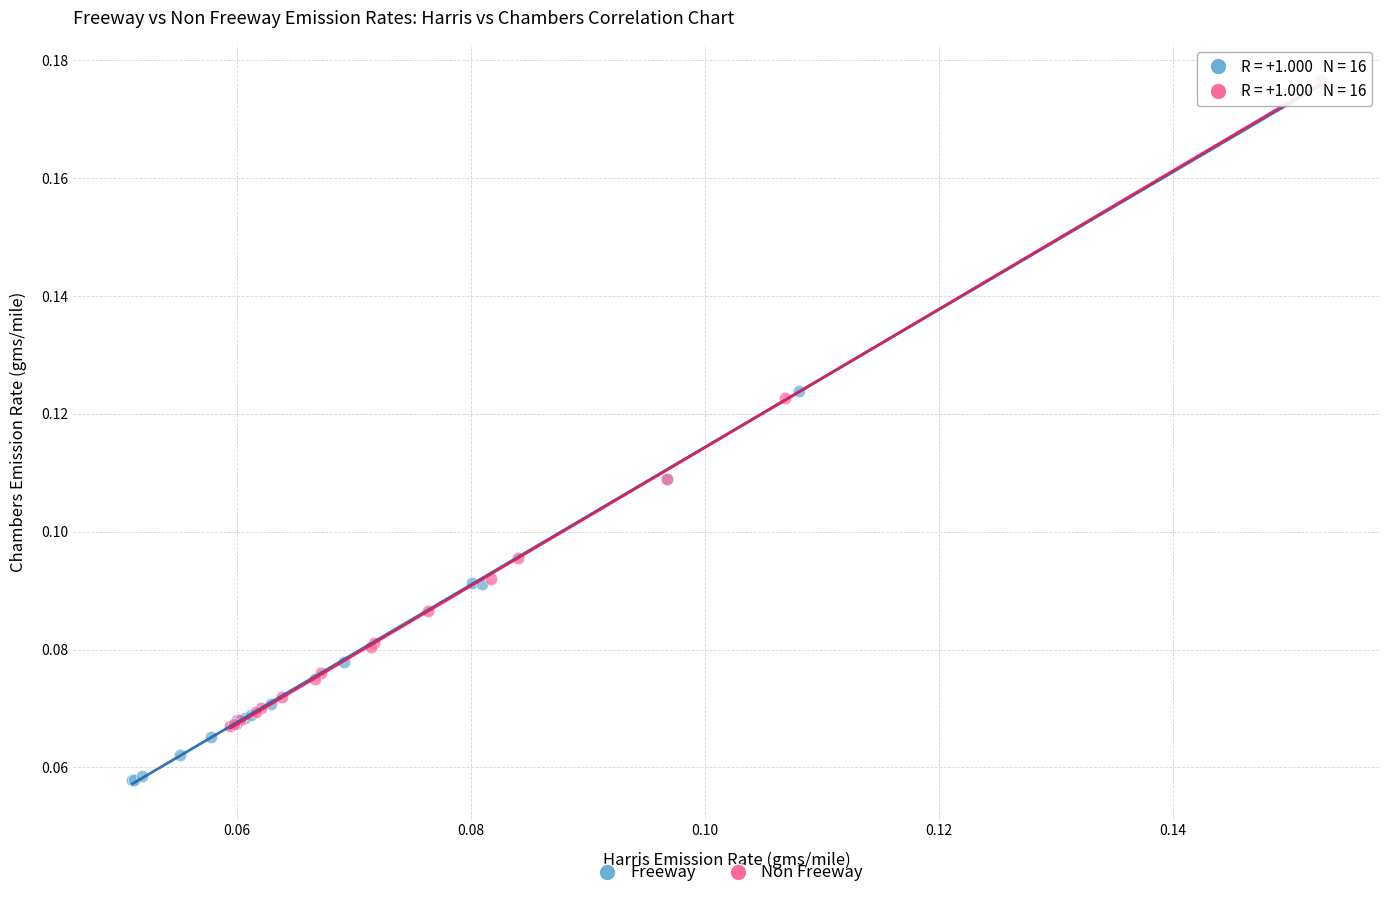

Which series reaches the minimum Y coordinate?

Freeway